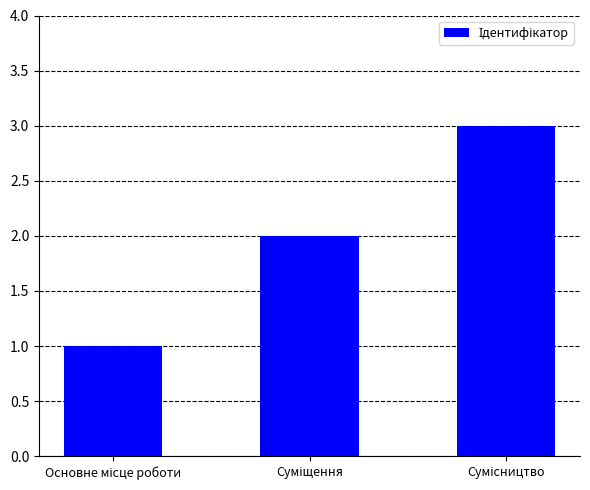

How many bars are there in total?

3